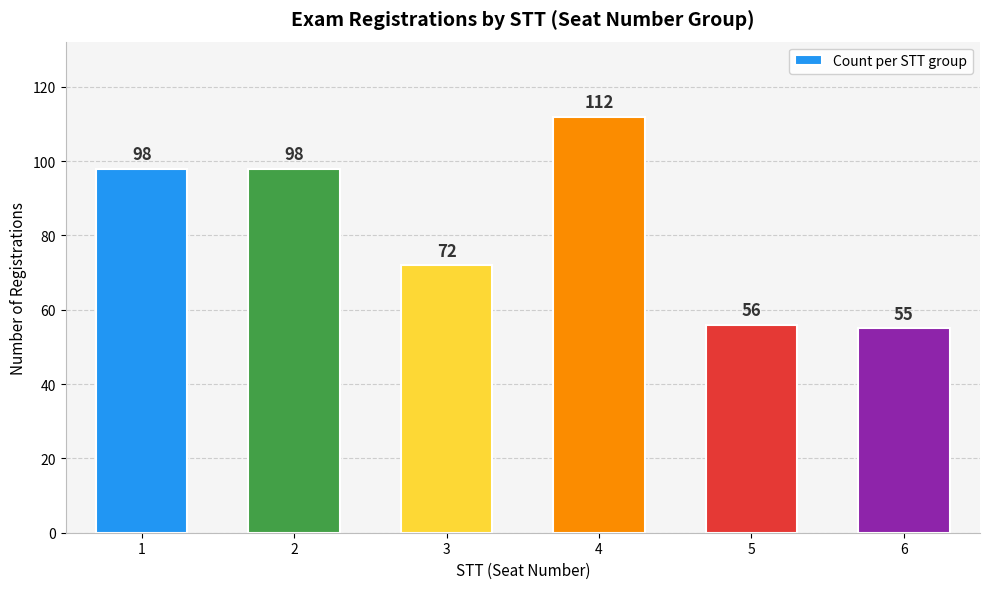

At which label is the value closest to 83?

3